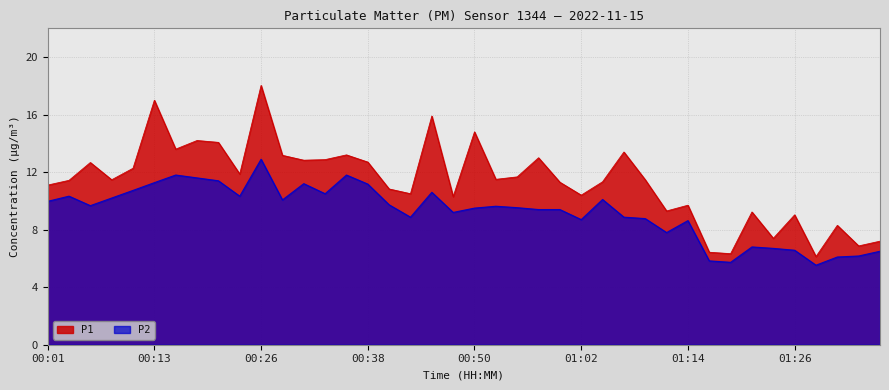

Does the chart have visible grid lines?

Yes